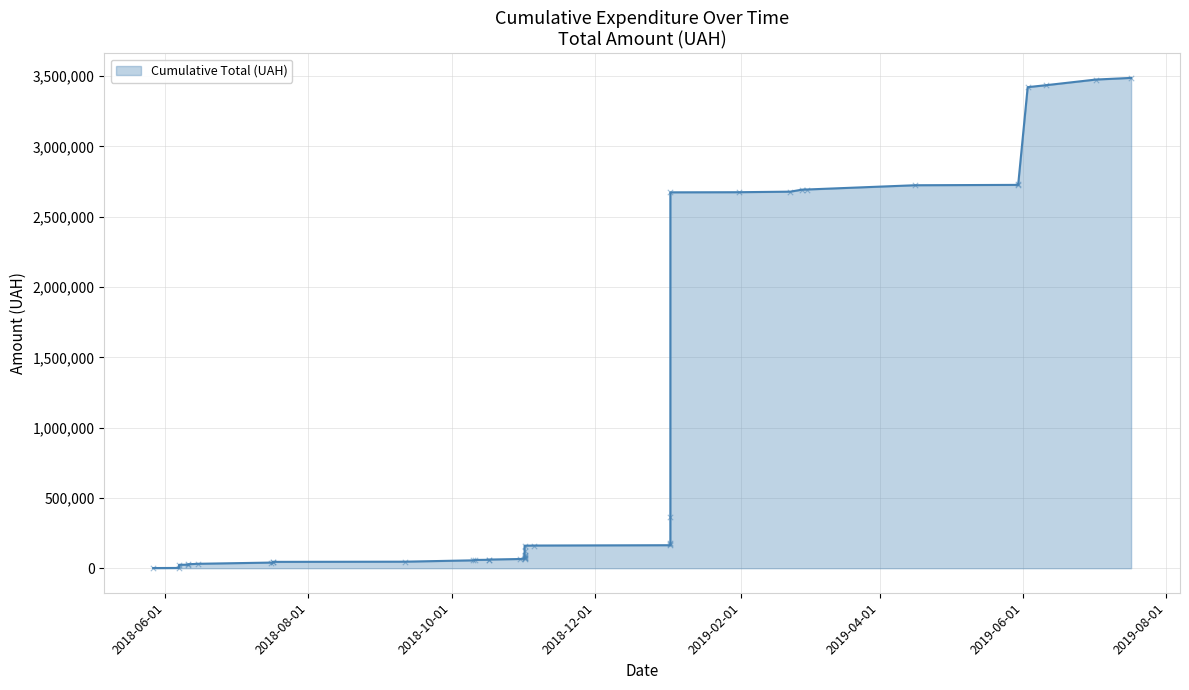

Between 11 and 21, which is larger?

21